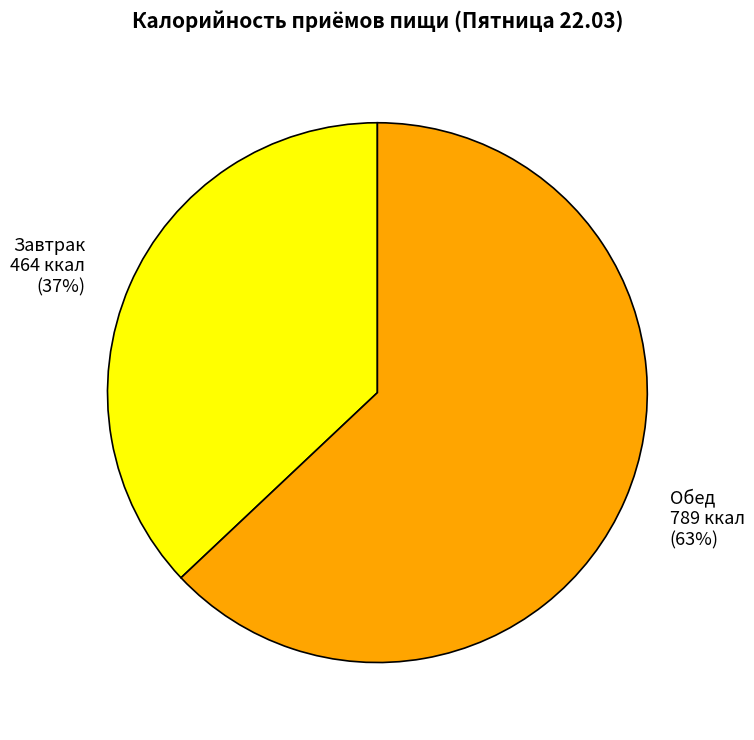

The Завтрак slice represents 52% of the pie. True or false?

False